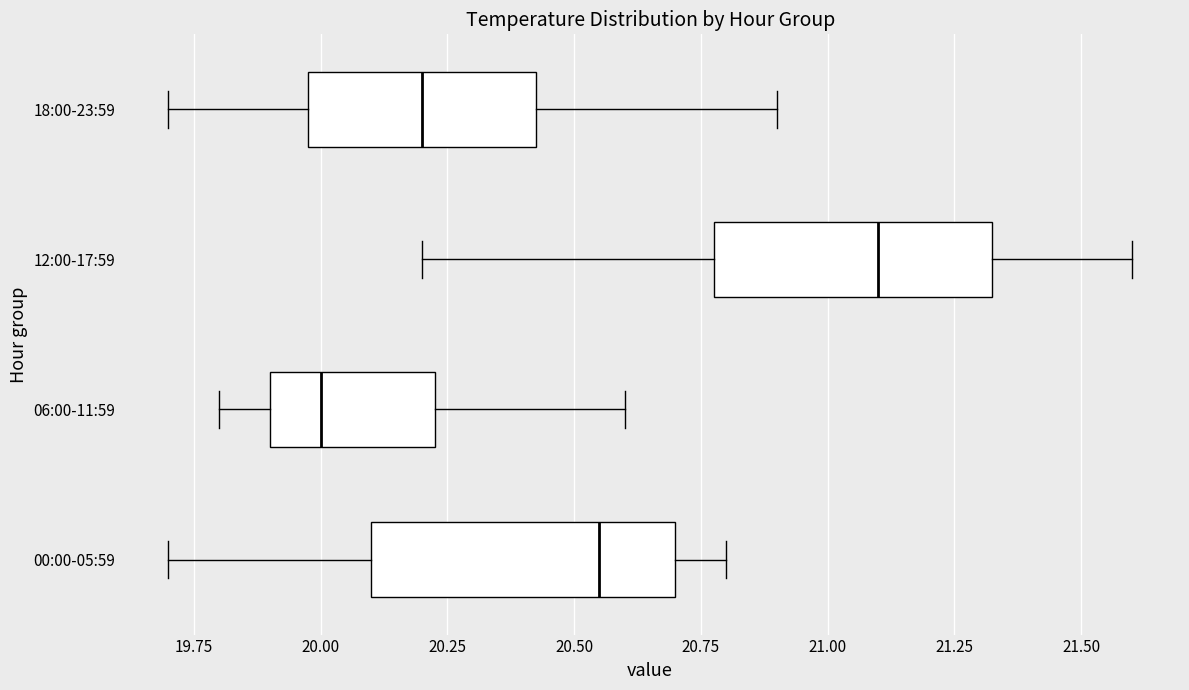

Where does the median line of the box for 12:00-17:59 sit on the x-axis? The values are not printed on the chart, so give them approximately, as read against the axis.

21.10